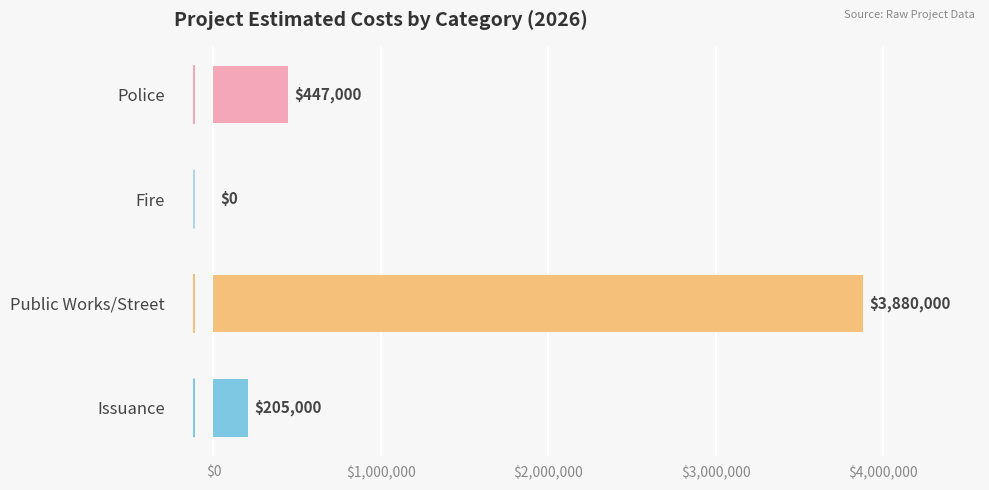

The chart shows a value of 3880000 at Public Works/Street. True or false?

True